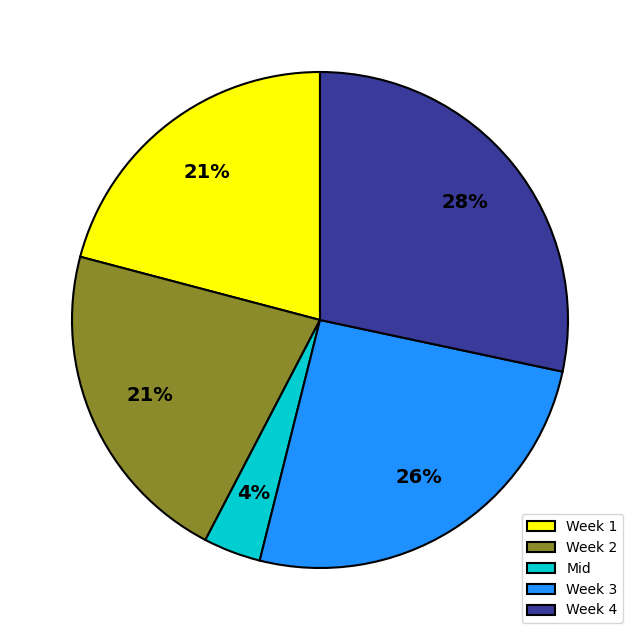

Does Week 3 represent more than half of the total?

No